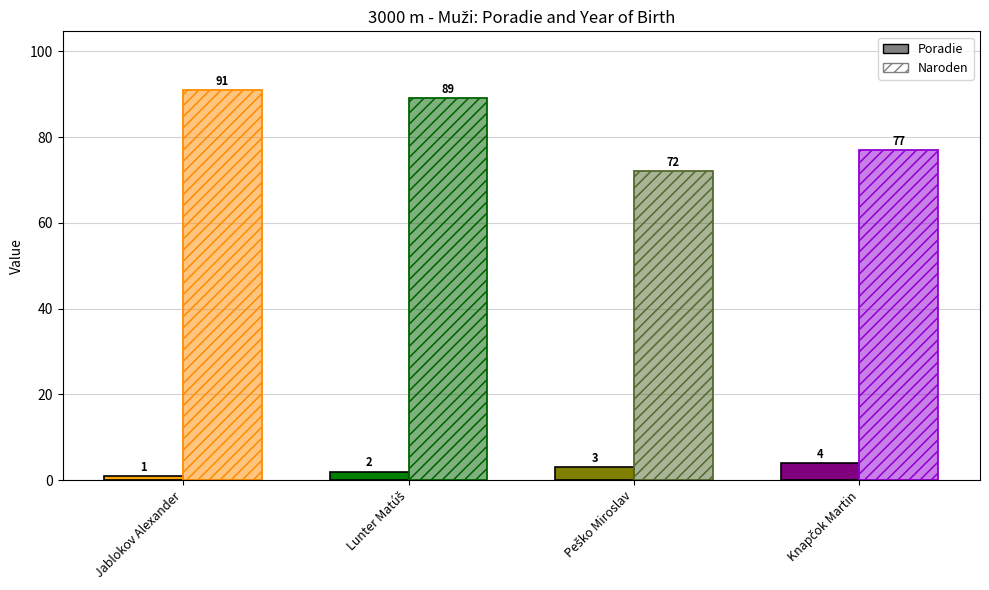

Is it true that Poradie equals 2 at Lunter Matúš?

True